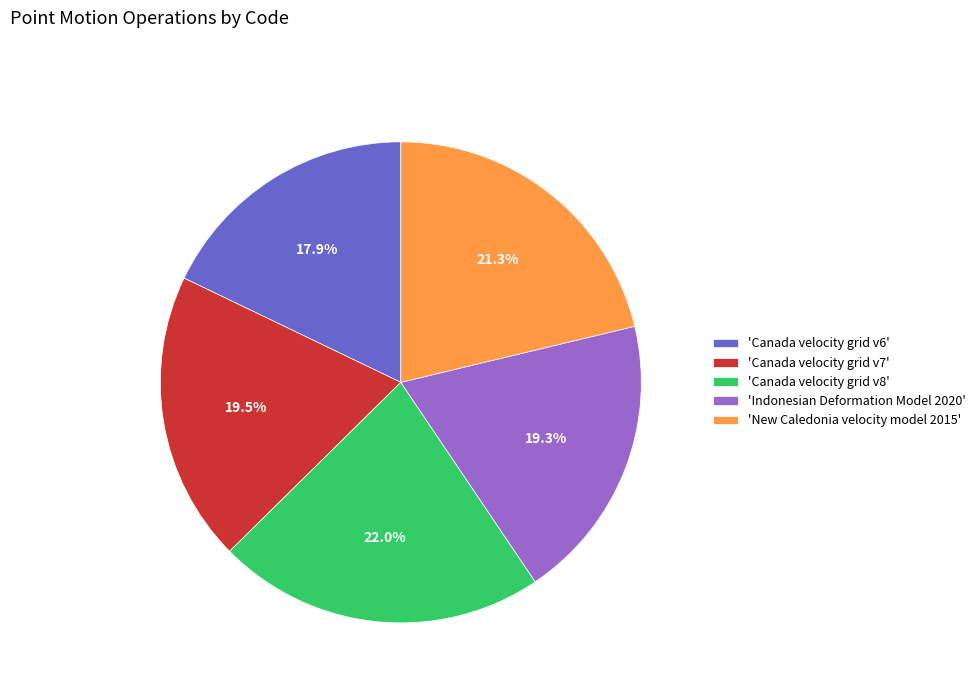

What is the ratio of the value at 'Canada velocity grid v7' to the value at 'New Caledonia velocity model 2015'?

0.9